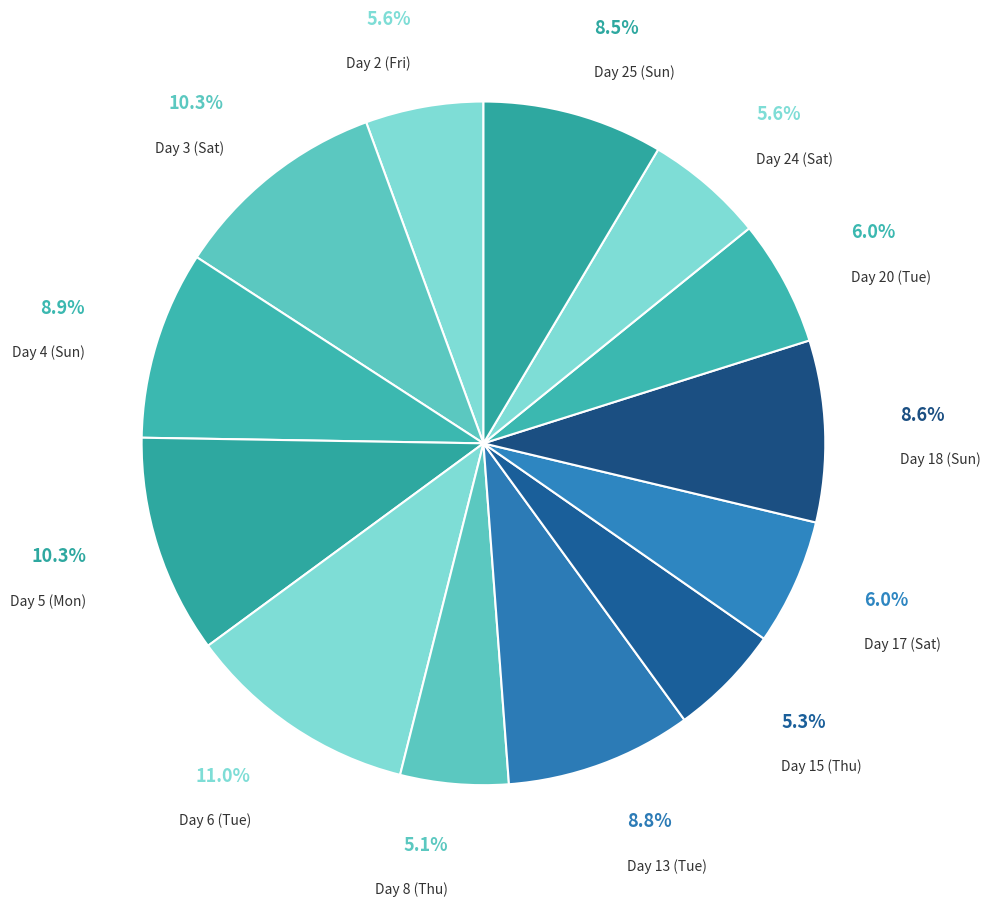

What is the total percentage of Day 20 (Tue) and Day 25 (Sun)?

14.5%